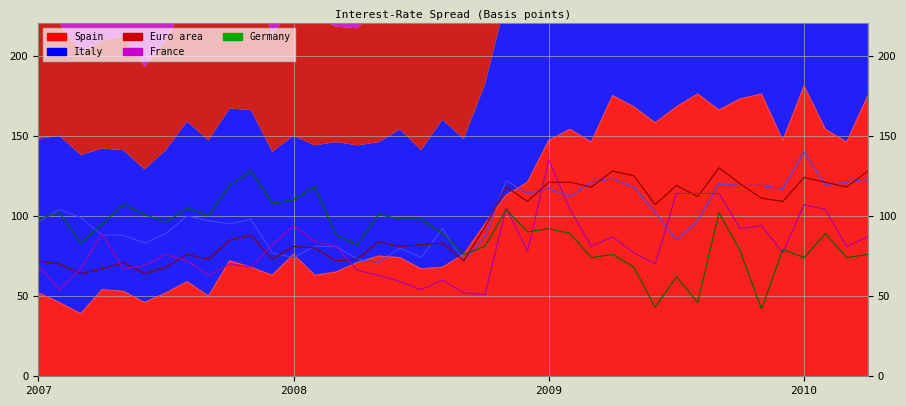

How many lines are shown in the chart?

5